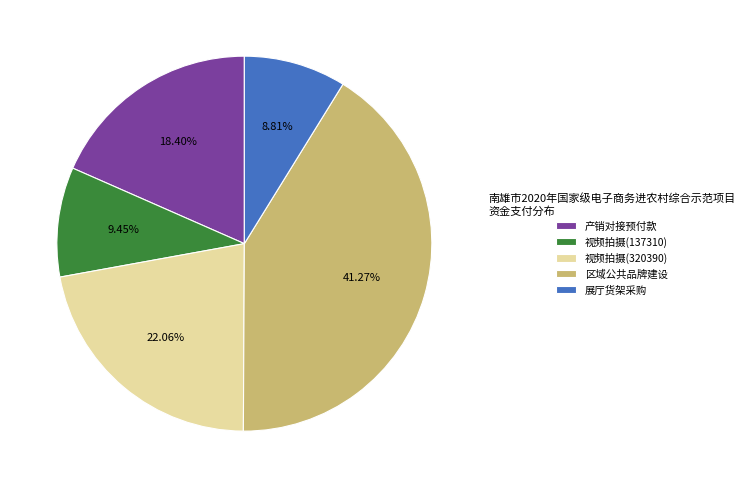

Rank the categories by value from lowest to highest.

展厅货架采购, 视频拍摄(137310), 产销对接预付款, 视频拍摄(320390), 区域公共品牌建设